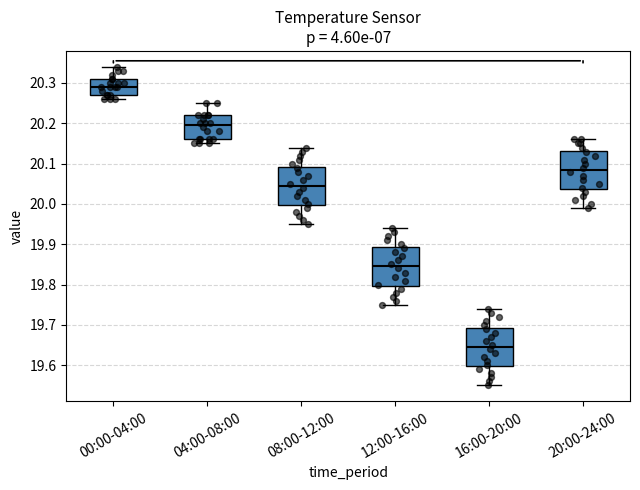

Where is the upper edge of the box for 16:00-20:00 on the y-axis? The values are not printed on the chart, so give them approximately, as read against the axis.

19.69